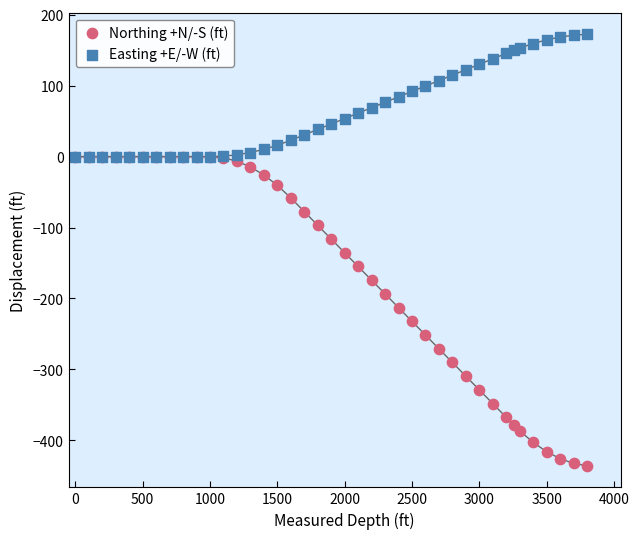

Which series has the largest Y range (max minus min)?

Northing +N/-S (ft)